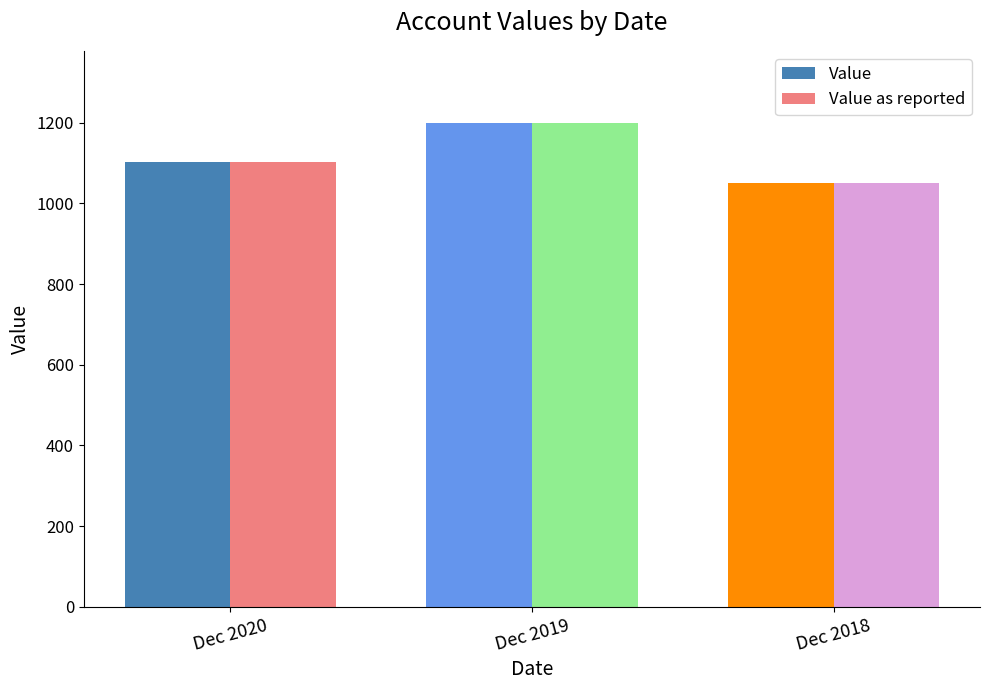

What is the value of the Value as reported bar at the 3rd from the left?

1051.6